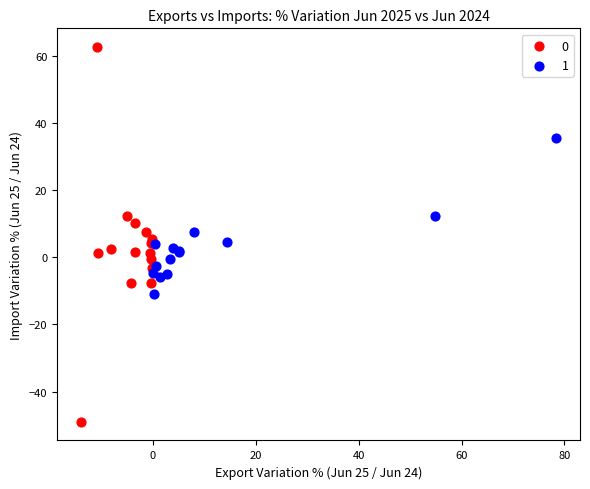

What are all the series names shown in the legend?

0, 1